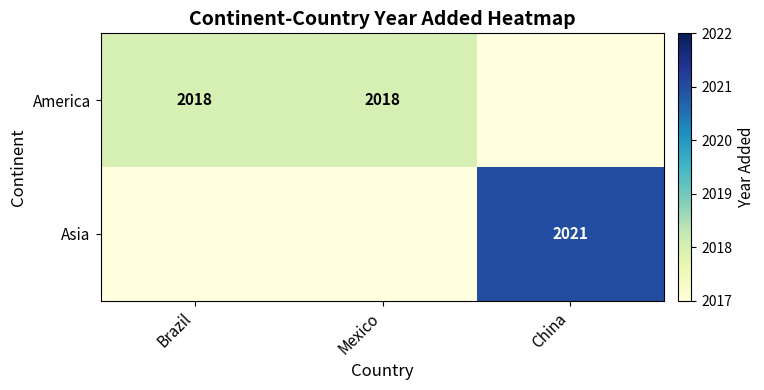

The value of America at Brazil is 1309. True or false?

False